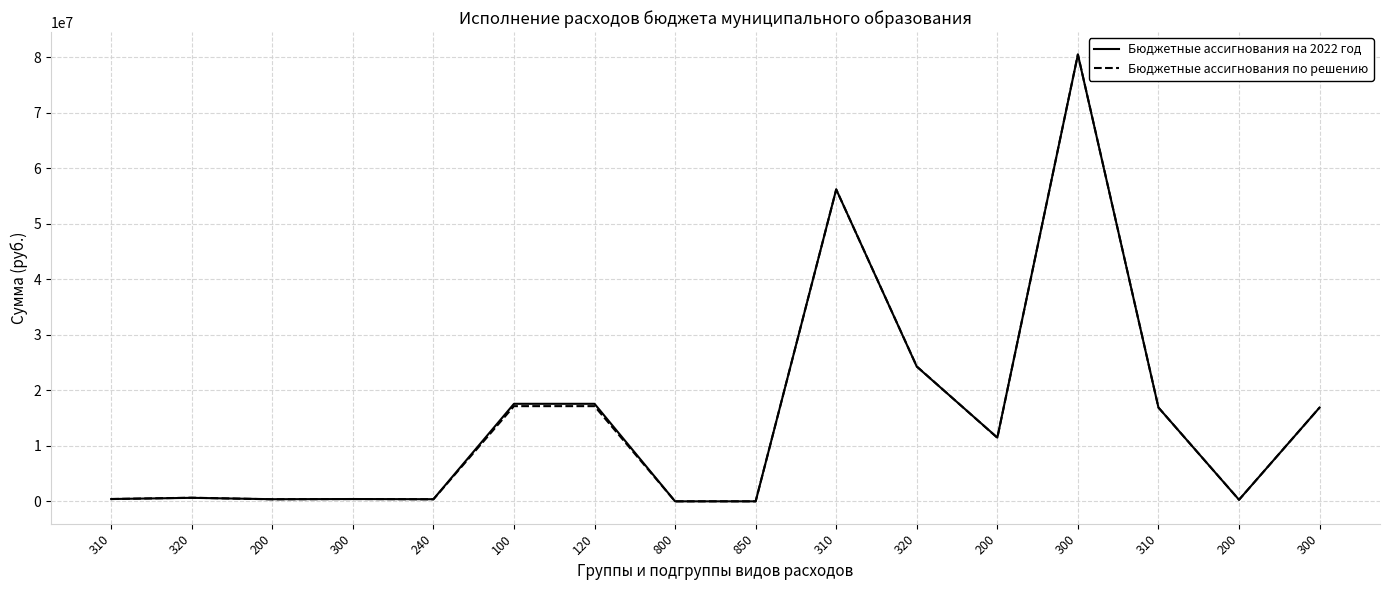

What is the difference between the maximum and minimum values in the Бюджетные ассигнования по решению series?

80513457.2